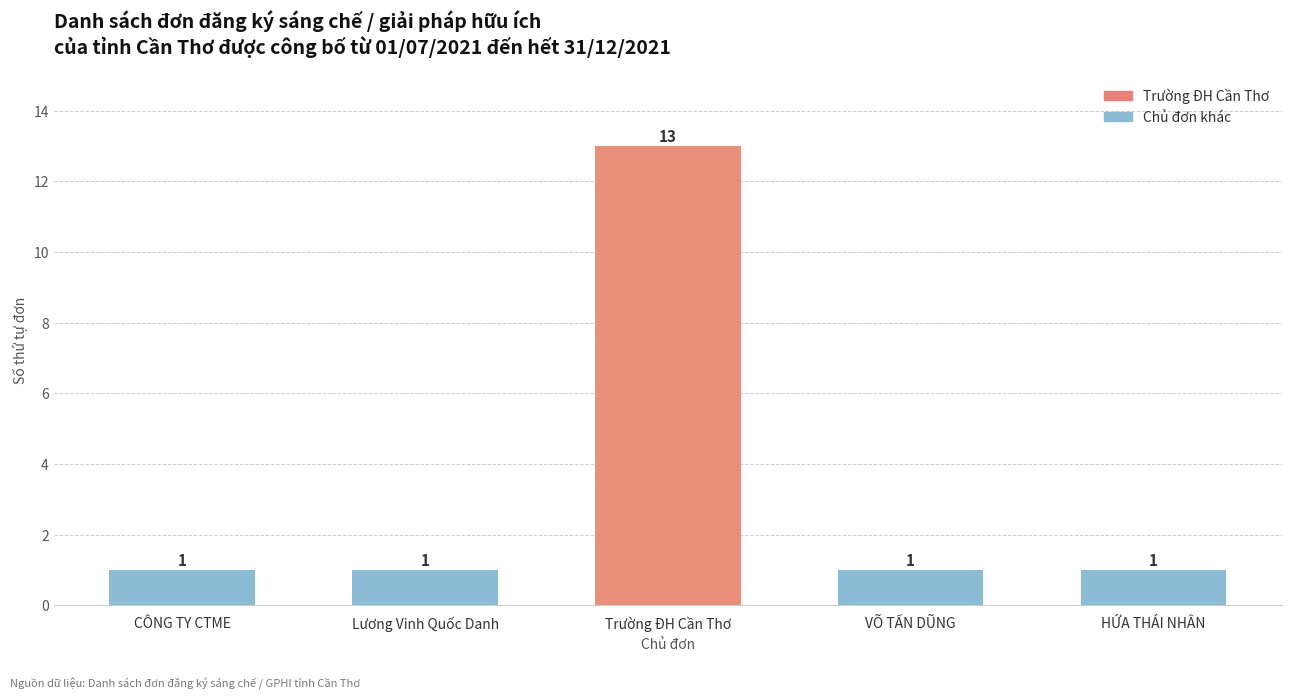

Which label corresponds to the largest value in the chart?

Trường ĐH Cần Thơ